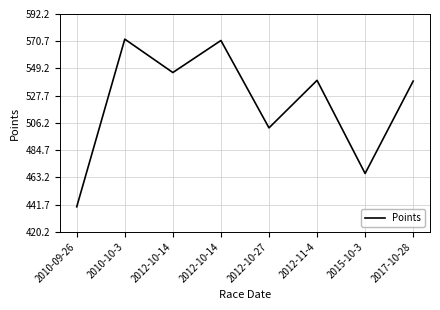

Count the number of data series in this chart.

1